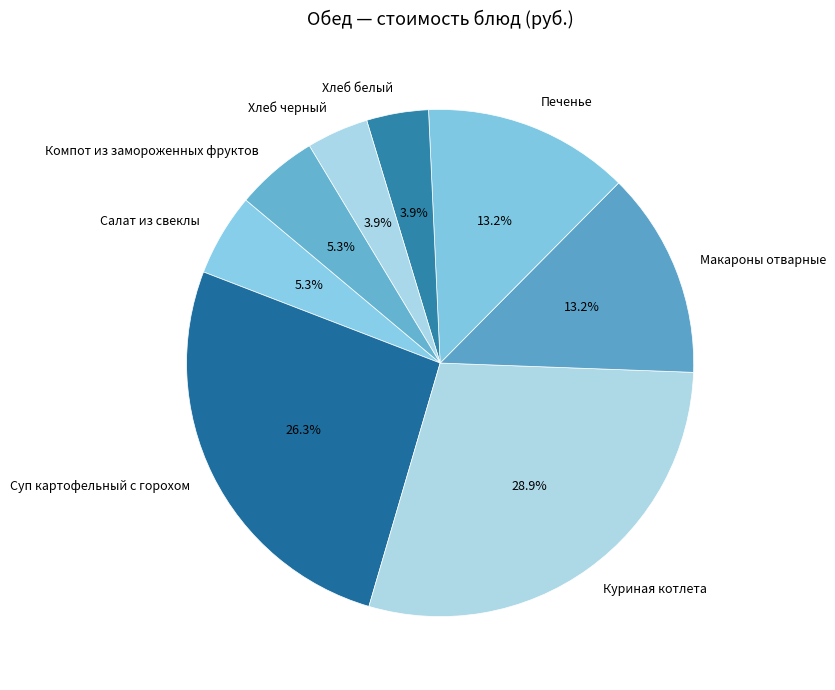

Which slice is the largest?

Куриная котлета